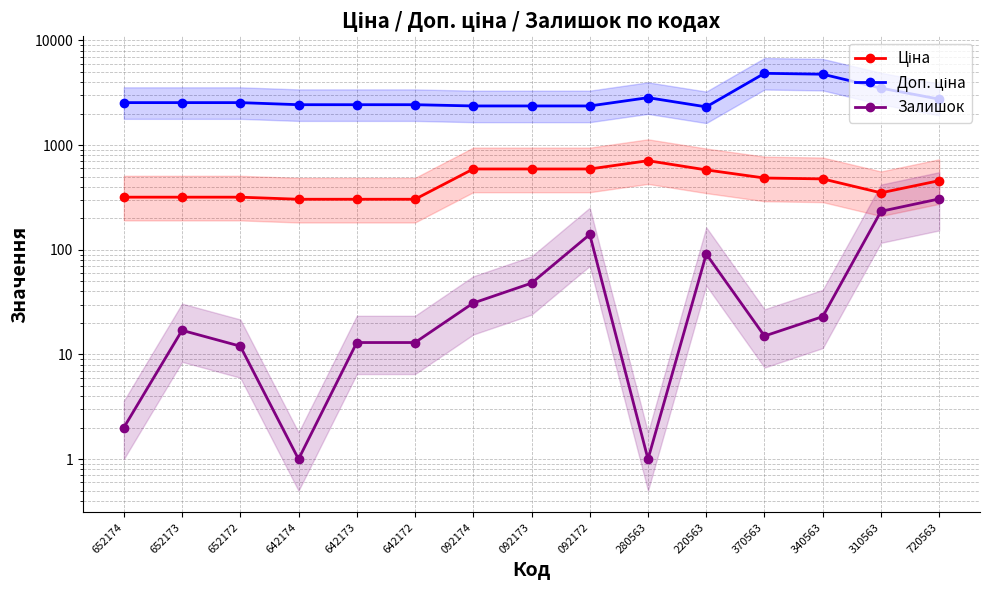

Reading left to right, extract all data points from this chart.

Ціна: 652174=317.9	652173=317.9	652172=317.9	642174=303.8	642173=303.8	642172=303.8	092174=591.0	092173=591.0	092172=591.0	280563=709.1	220563=579.1	370563=484.6	340563=475.1	310563=349.9	720563=457.4
Доп. ціна: 652174=2543.5	652173=2543.5	652172=2543.5	642174=2430.0	642173=2430.0	642172=2430.0	092174=2363.8	092173=2363.8	092172=2363.8	280563=2836.6	220563=2316.6	370563=4845.9	340563=4751.3	310563=3498.5	720563=2744.4
Залишок: 652174=2.0	652173=17.0	652172=12.0	642174=1.0	642173=13.0	642172=13.0	092174=31.0	092173=48.0	092172=140.0	280563=1.0	220563=91.0	370563=15.0	340563=23.0	310563=233.0	720563=306.0